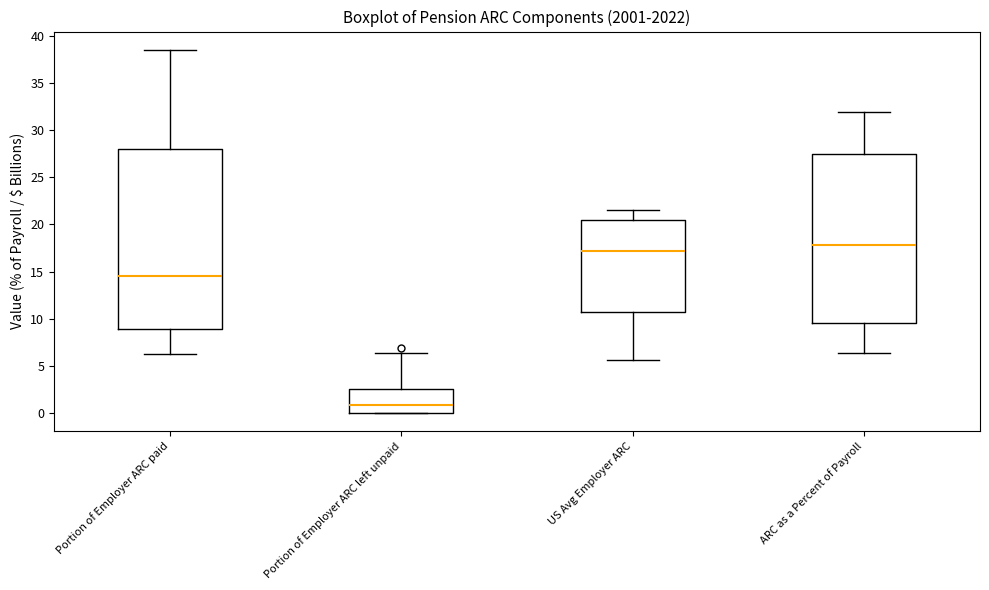

Reading left to right, read every box against the y-axis: the position of its median line, the range the box covers, and the ends of its whiskers. The values are not printed on the chart, so give them approximately, as read against the axis.

Portion of Employer ARC paid: median 14.5, box 9.0 to 28.0, whiskers 6.0 to 38.5
Portion of Employer ARC left unpaid: median 1.0, box 0.0 to 2.5, whiskers 0.0 to 6.5
US Avg Employer ARC: median 17.0, box 10.5 to 20.5, whiskers 5.5 to 21.5
ARC as a Percent of Payroll: median 18.0, box 9.5 to 27.5, whiskers 6.5 to 32.0